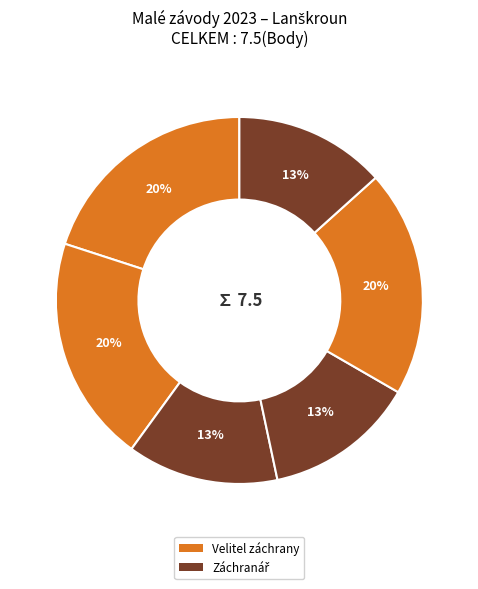

How many slices are in this pie chart?

6